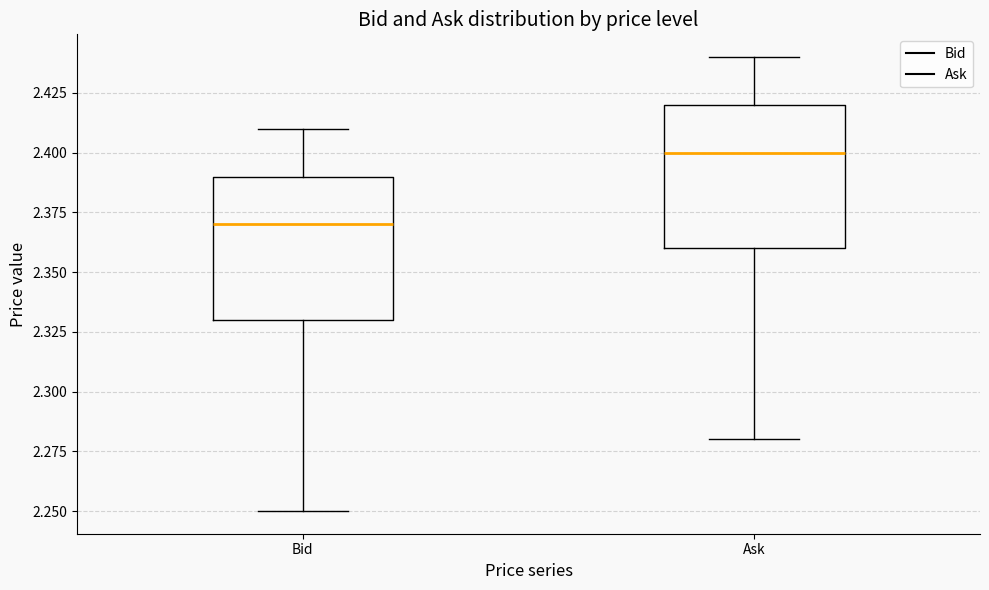

Which box's median line is the highest?

Ask